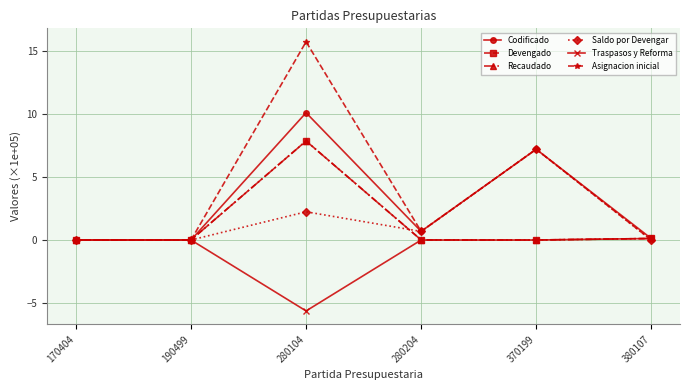

Does the chart display data point markers on the line(s)?

Yes